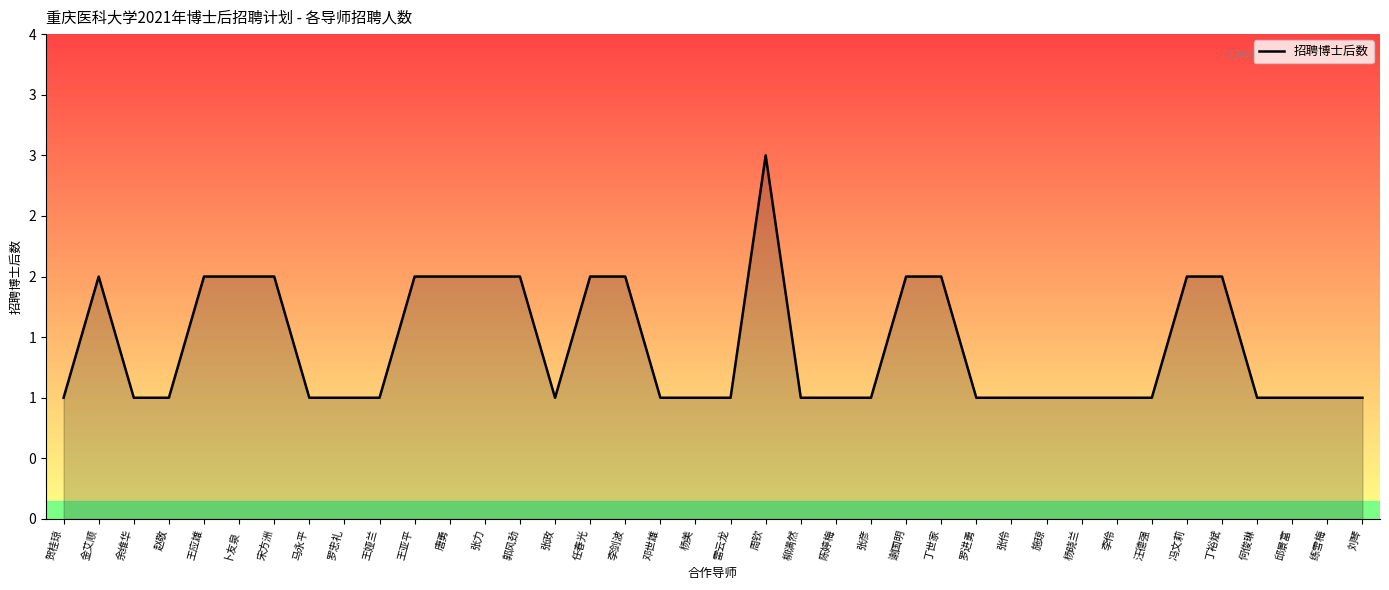

Does the chart display data point markers on the line(s)?

No